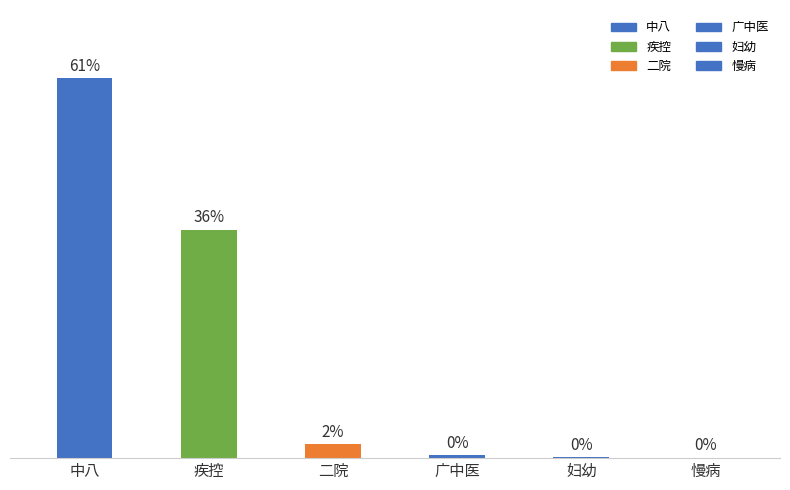

Which label corresponds to the smallest value in the chart?

慢病